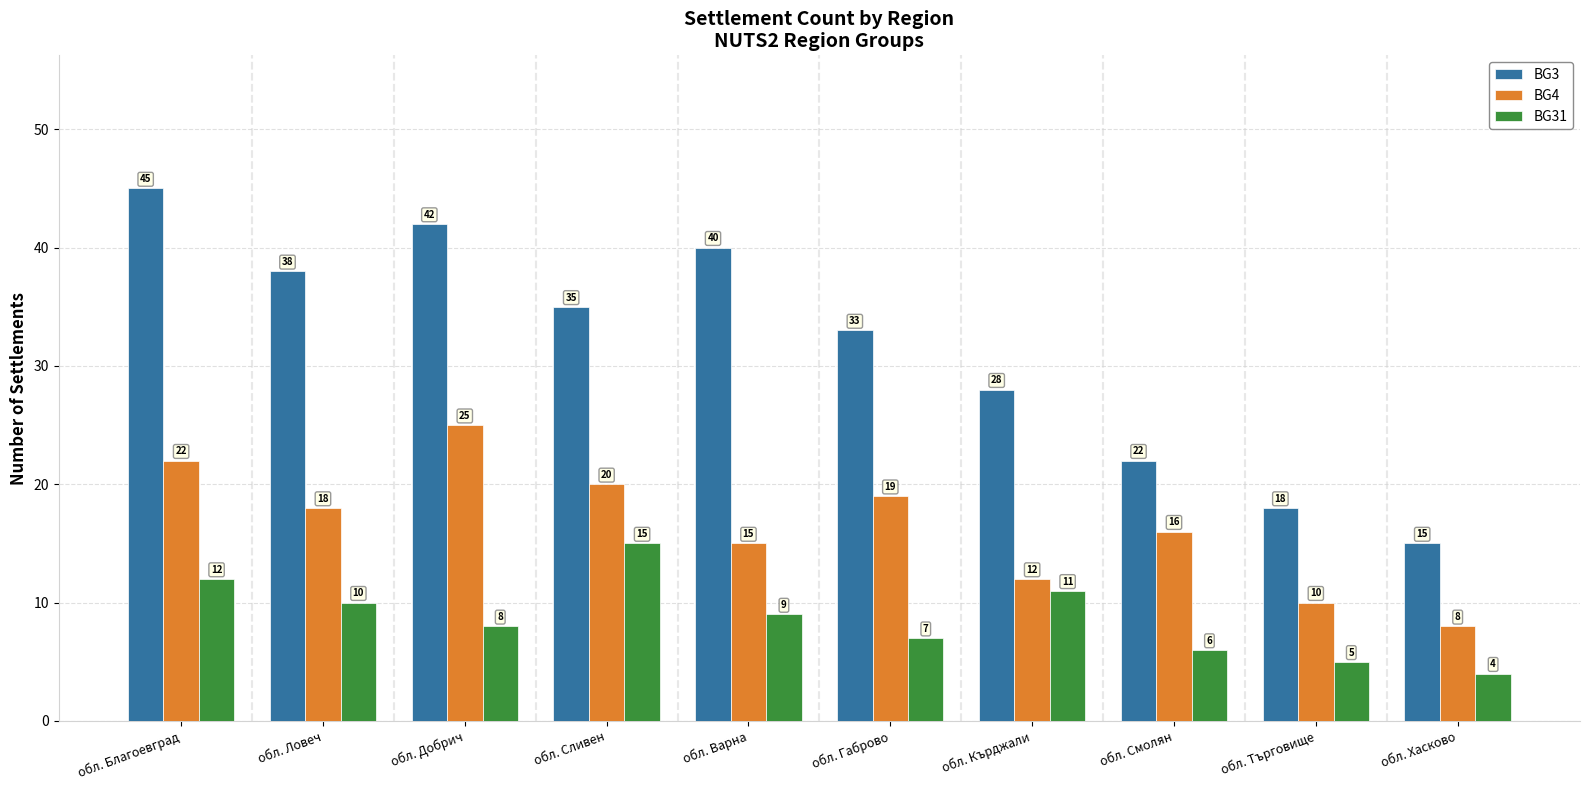

List the series in order of their peak value, lowest first.

BG31, BG4, BG3